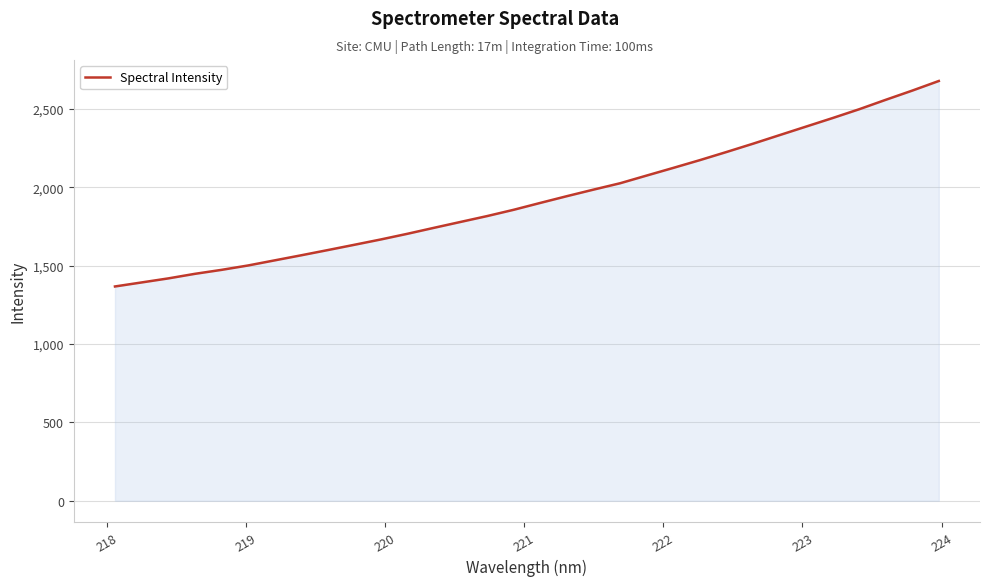

True or false: the data has more than 2 interior local peaks.

False